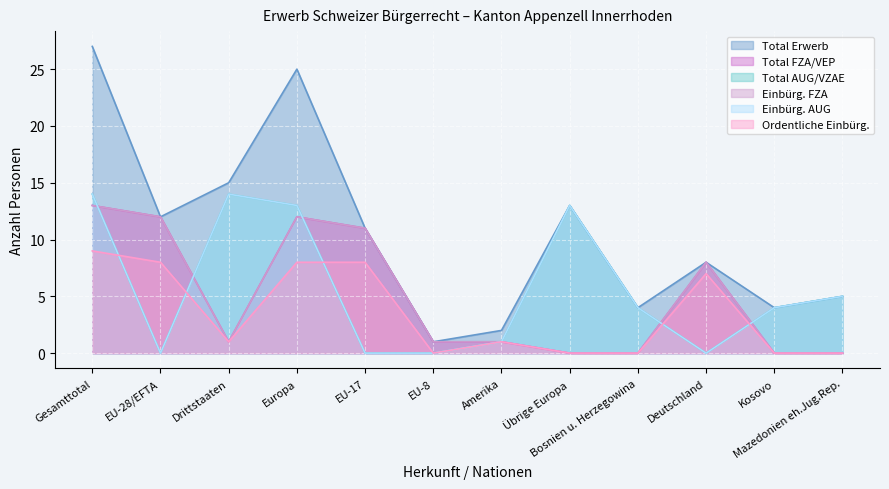

How many interior local peaks does the Total AUG/VZAE series have?

2